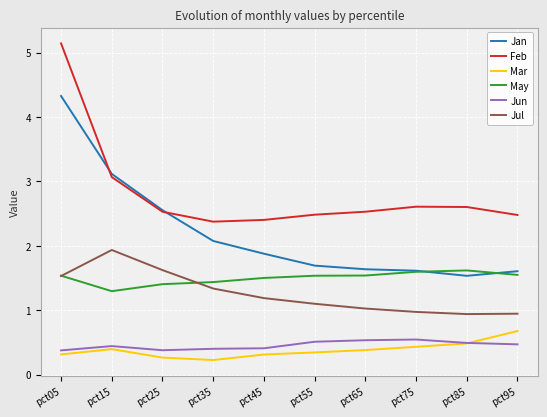

How many distinct data groups are displayed?

6